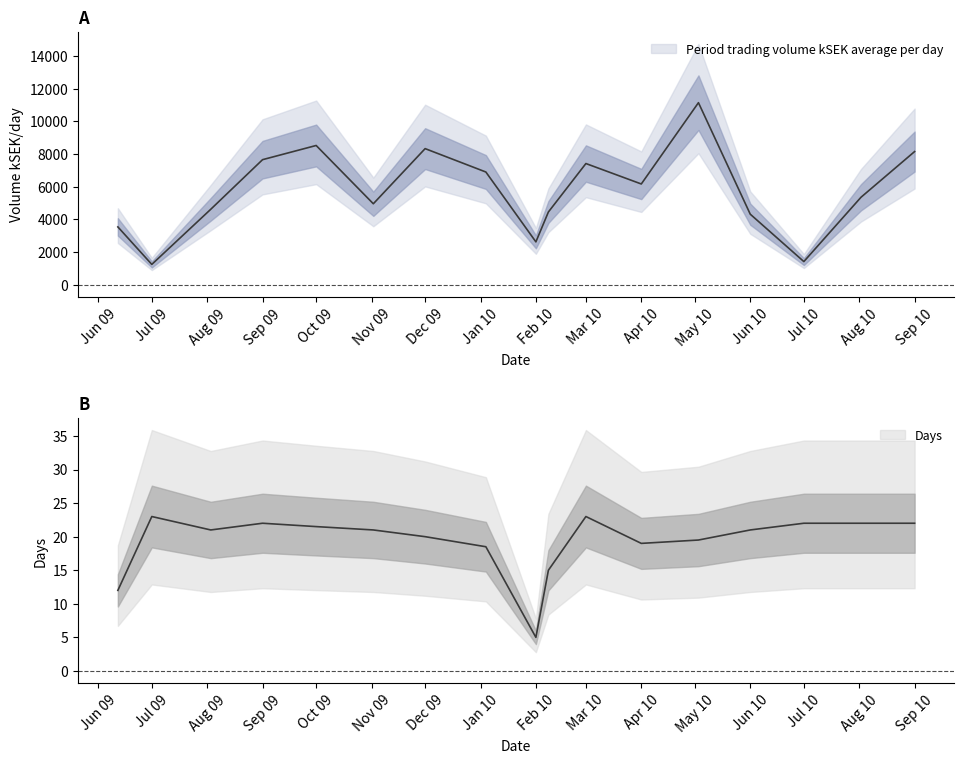

At which label does Period trading volume kSEK average per day reach its minimum?

Jul 09